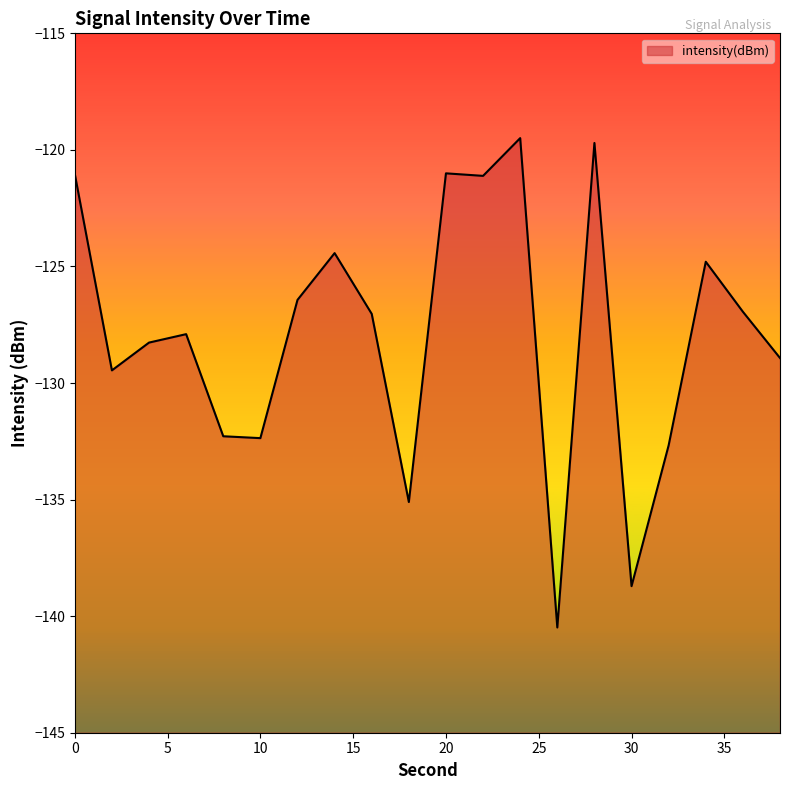

True or false: the data shows -126.4 at 12.

True